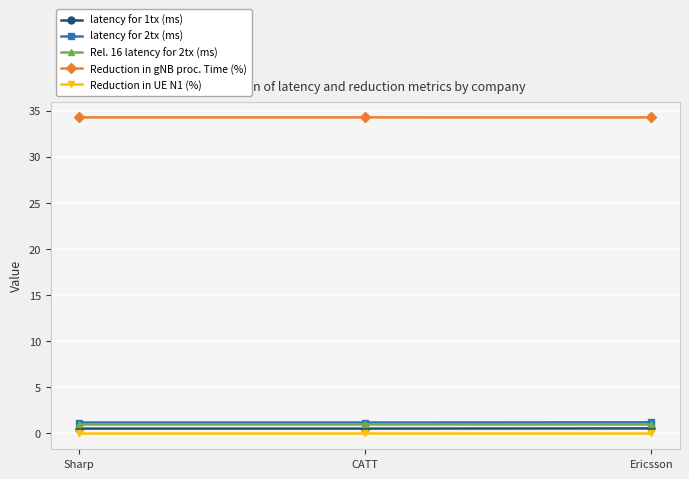

What is the label of the 1st point from the right?

Ericsson